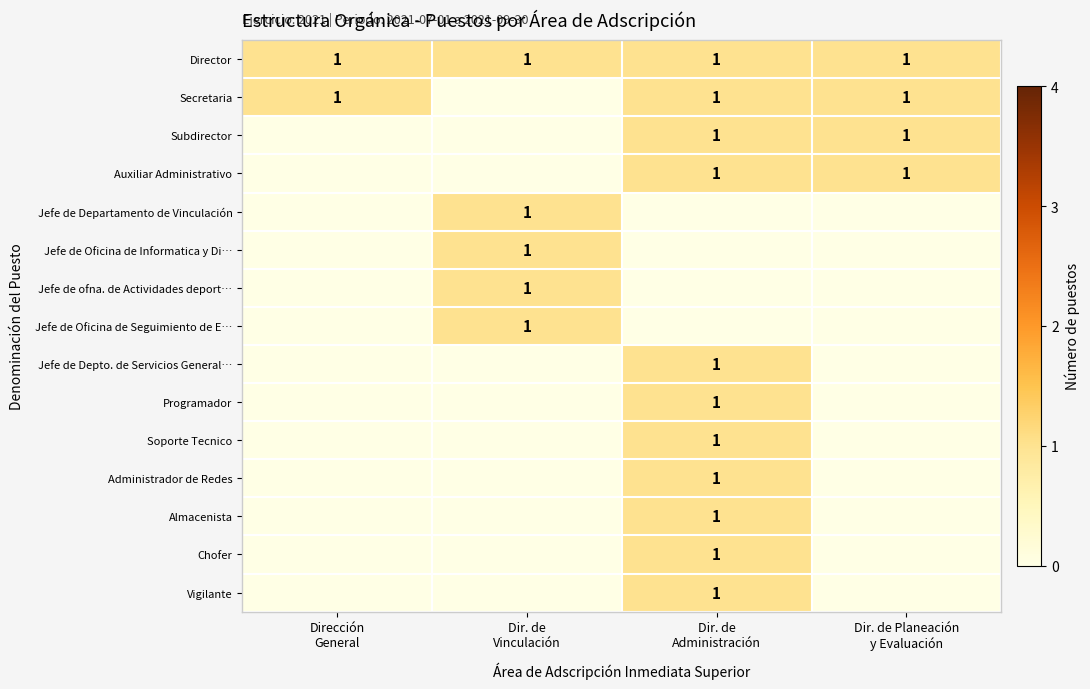

The value of Subdirector at Dir. de Vinculación is 0. True or false?

True